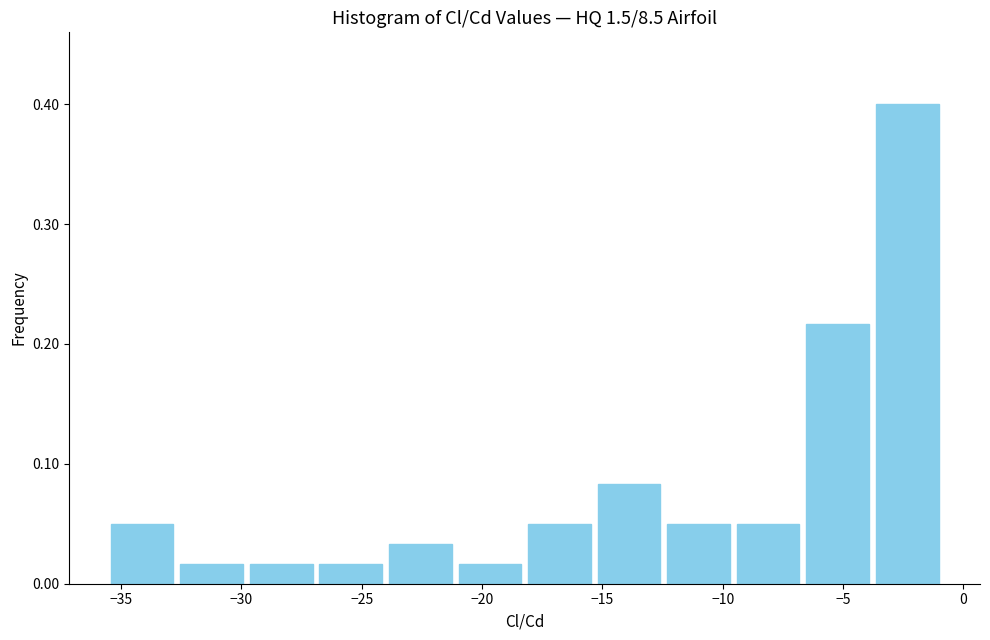

Reading left to right, list every bar in this chart as the range it spans on the x-axis followed by its height. Neither the bar edges nor the heights are printed on the chart, so give them approximately, as read against the axes.

-35.5 to -32.5: 0.05
-32.5 to -30.0: 0.02
-30.0 to -27.0: 0.02
-27.0 to -24.0: 0.02
-24.0 to -21.0: 0.03
-21.0 to -18.0: 0.02
-18.0 to -15.5: 0.05
-15.5 to -12.5: 0.08
-12.5 to -9.5: 0.05
-9.5 to -6.5: 0.05
-6.5 to -4.0: 0.22
-4.0 to -1.0: 0.40